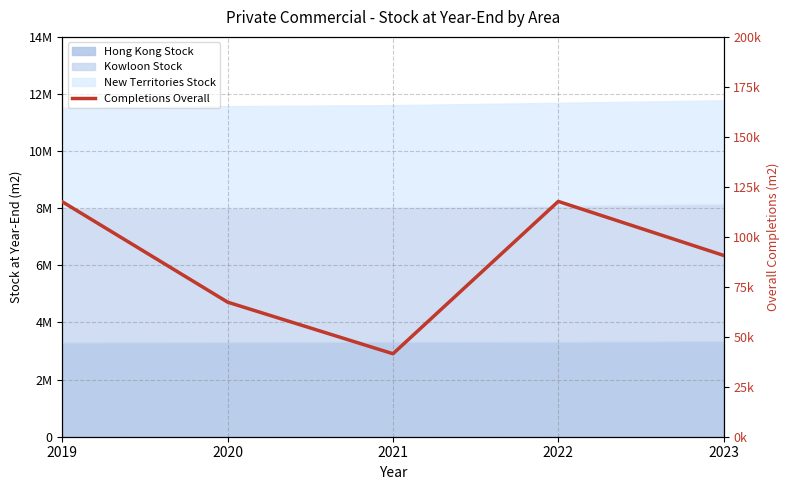

How many points are lower than both their immediate neighbors (excluding endpoints)?

1